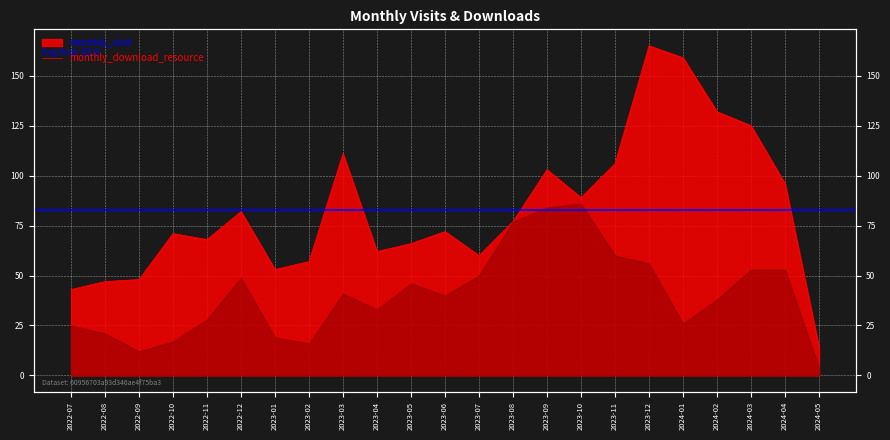

Where does the data first go above 72?

2022-12